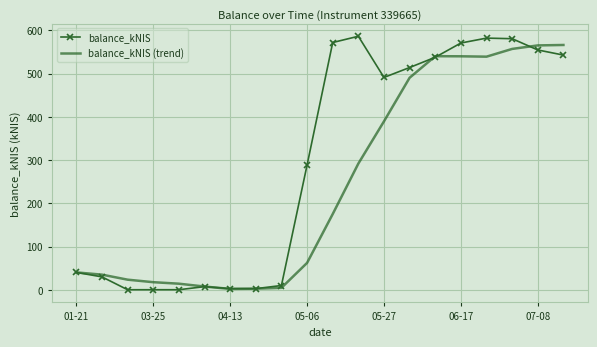

List the series in order of their overall mean, highest first.

balance_kNIS, balance_kNIS (trend)